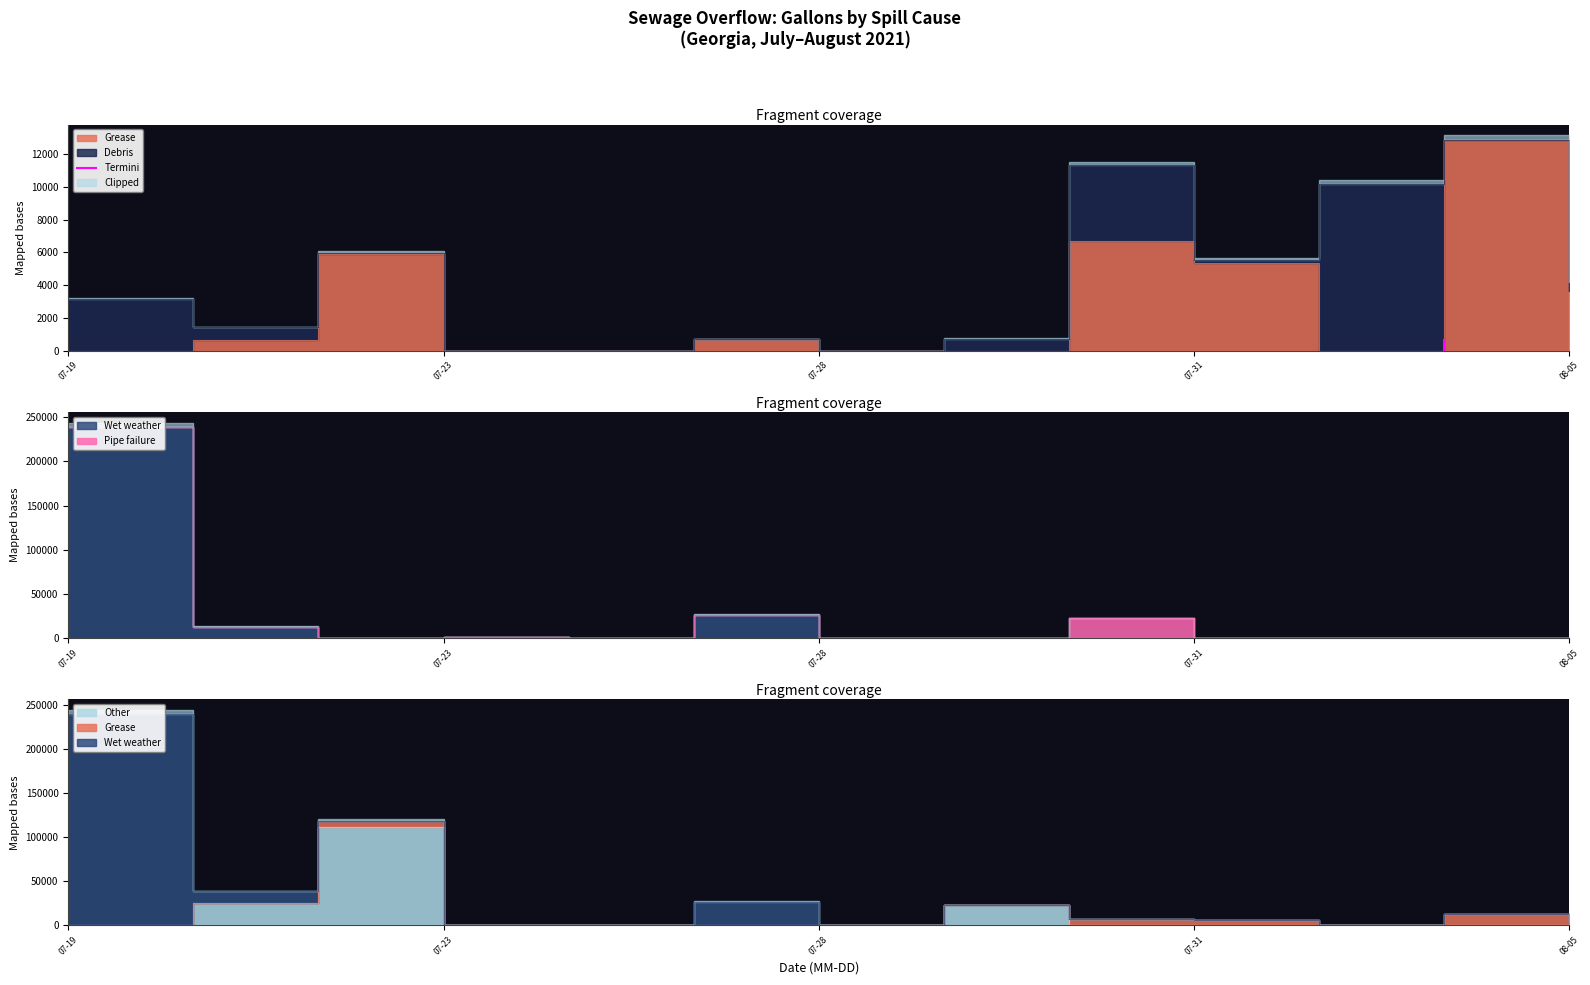

What is the change in value from 07-19 to 07-23?

+645